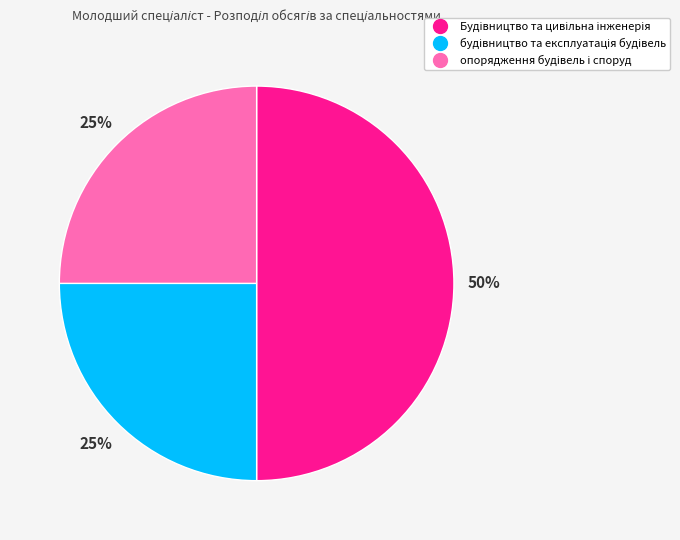

How many slices are in this pie chart?

3